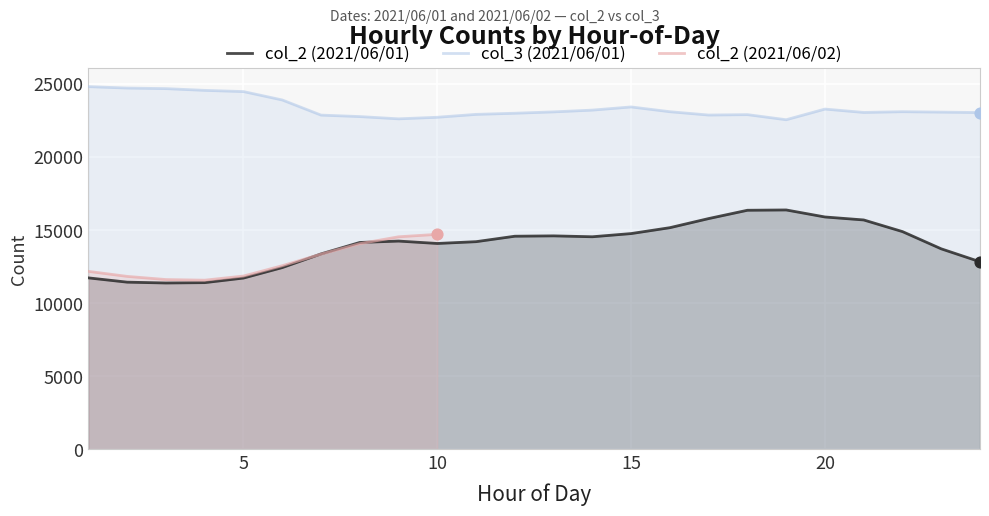

Which series contains the highest Y value?

col_3 (2021/06/01)